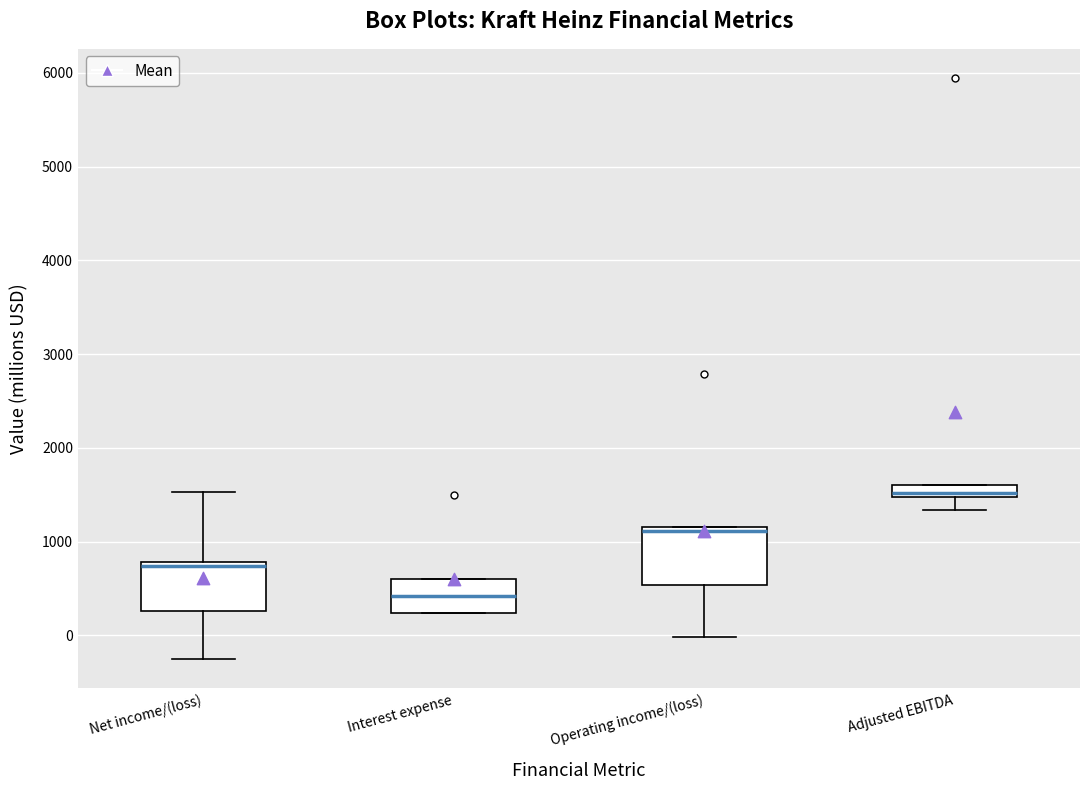

Where does the median line of the box for Net income/(loss) sit on the y-axis? The values are not printed on the chart, so give them approximately, as read against the axis.

700